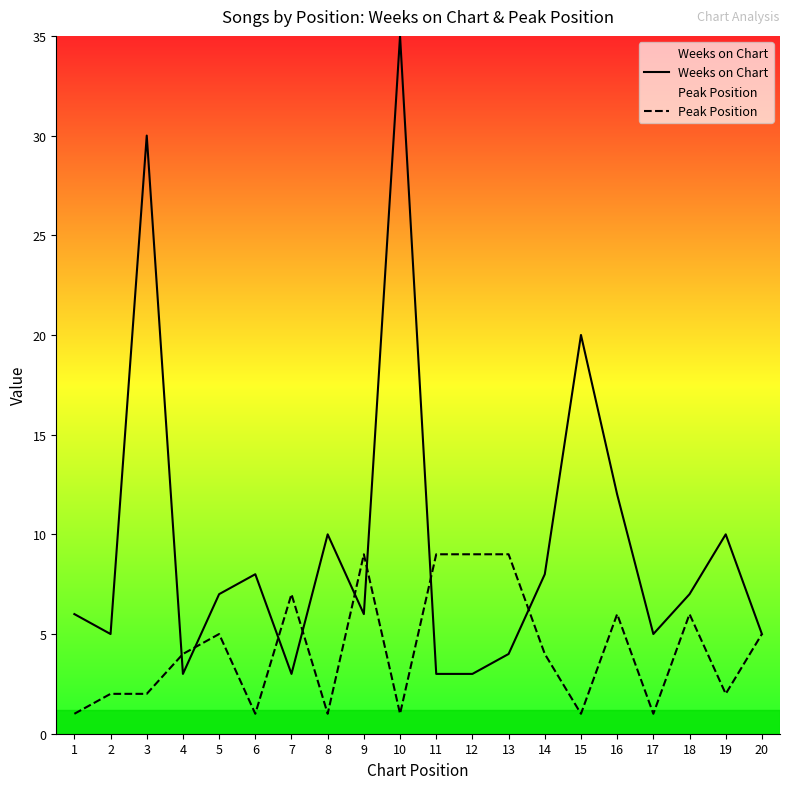

Rank the categories by Peak Position value from highest to lowest.

9, 11, 12, 13, 7, 16, 18, 5, 20, 4, 14, 2, 3, 19, 1, 6, 8, 10, 15, 17